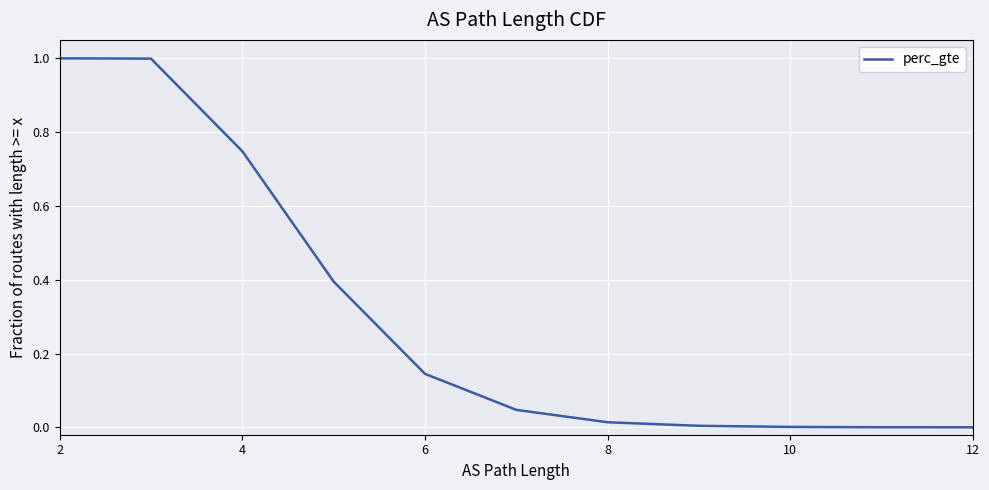

How many data points are above 0?

11